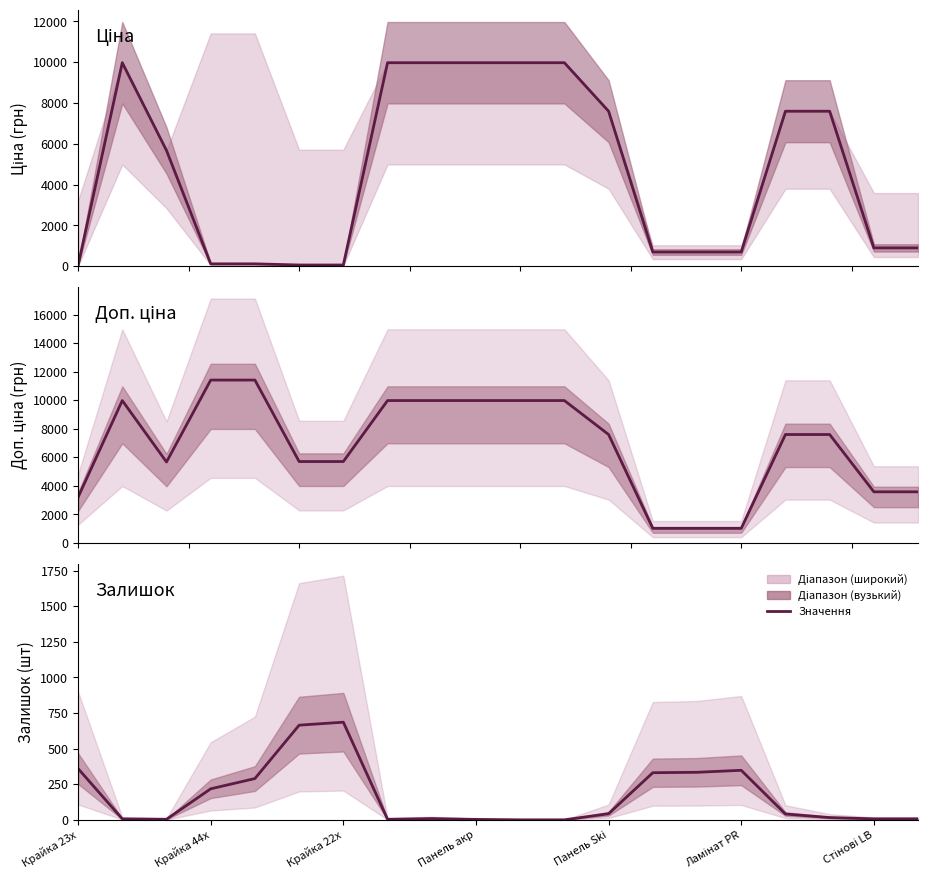

Which series changed the most between Крайка 22x and Панель акр?

Ціна